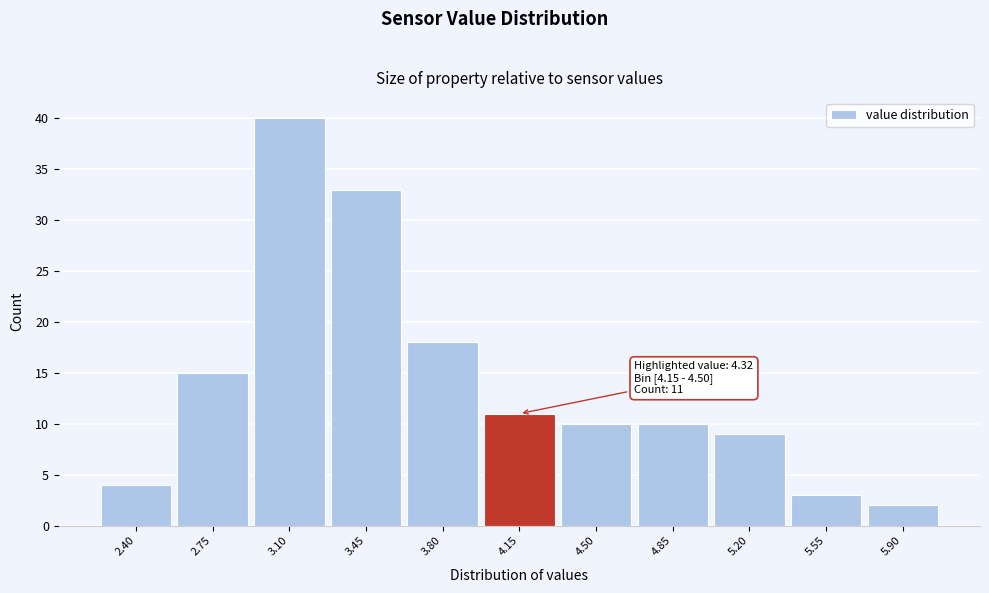

Reading right to left, list all the values displayed in this chart.

2	3	9	10	10	11	18	33	40	15	4